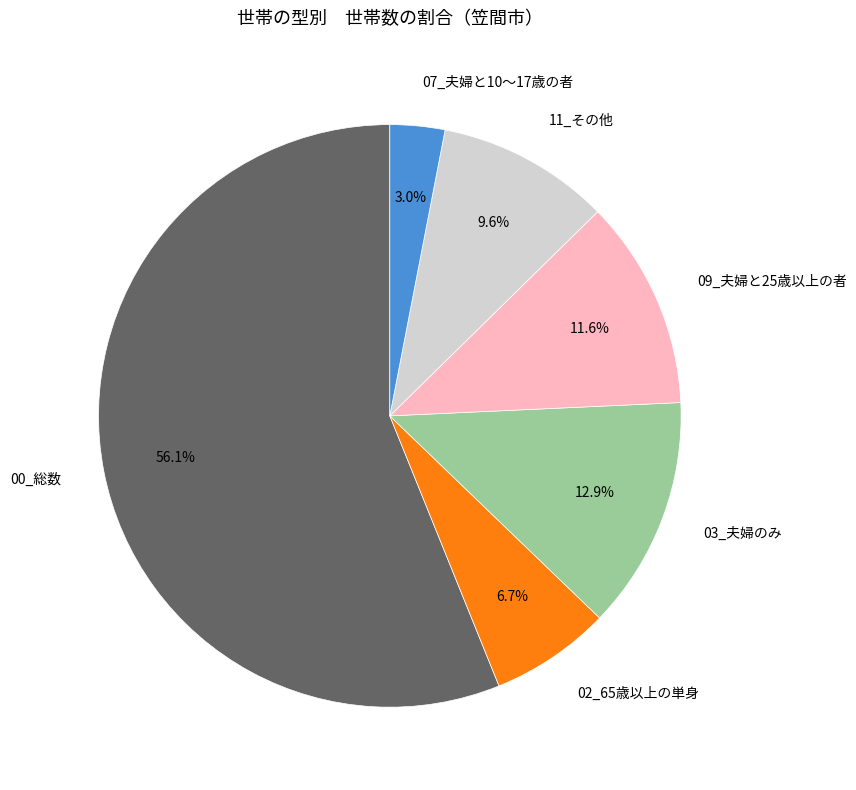

Is there a majority slice in this chart?

Yes